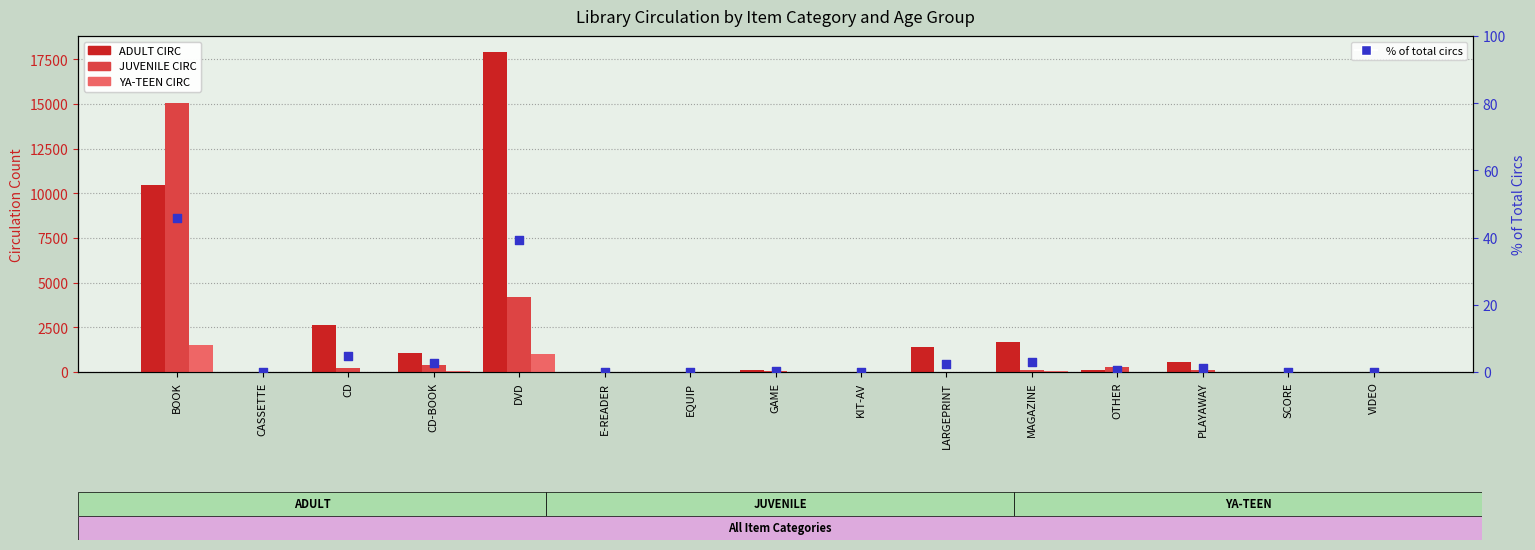

At how many categories does at least one series exceed 3169?

2